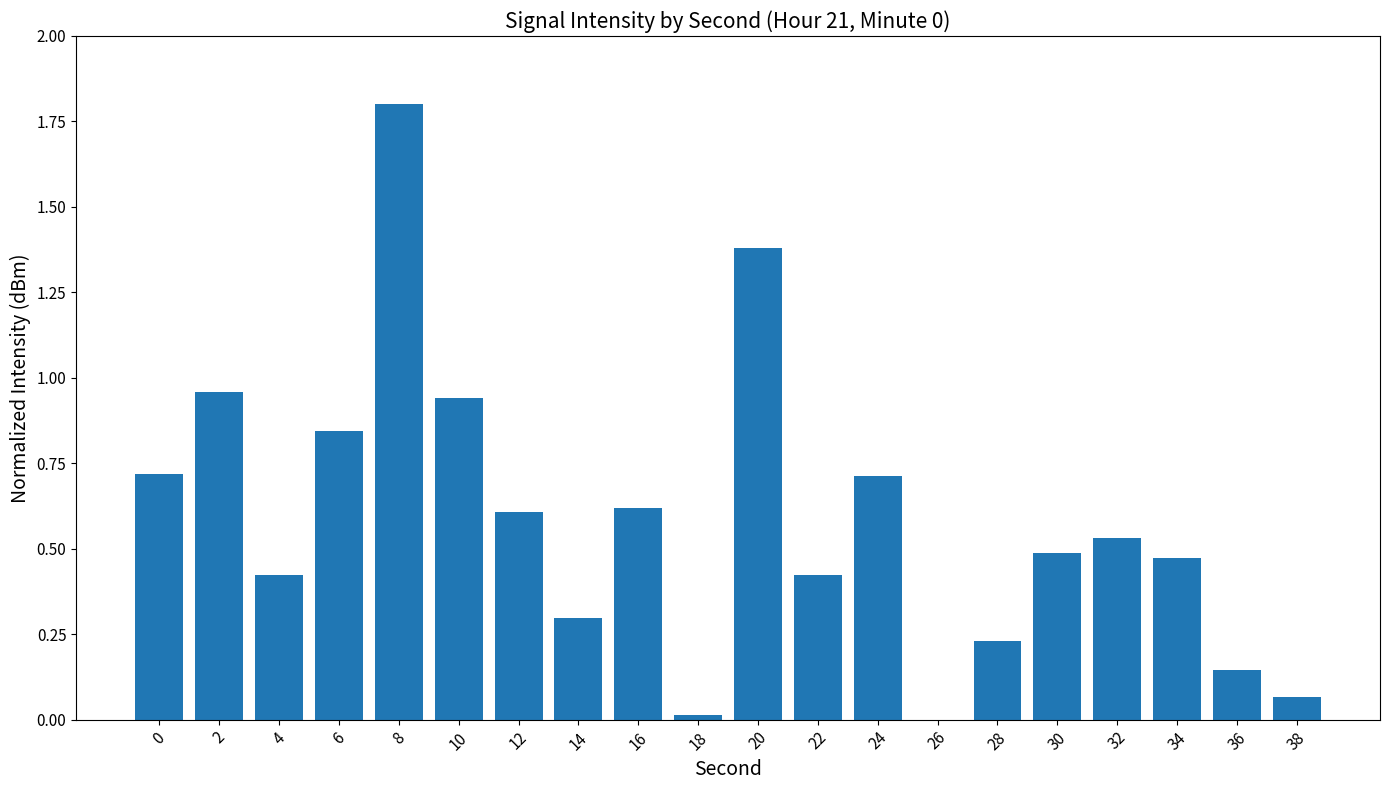

What is the sum of all values?

11.7